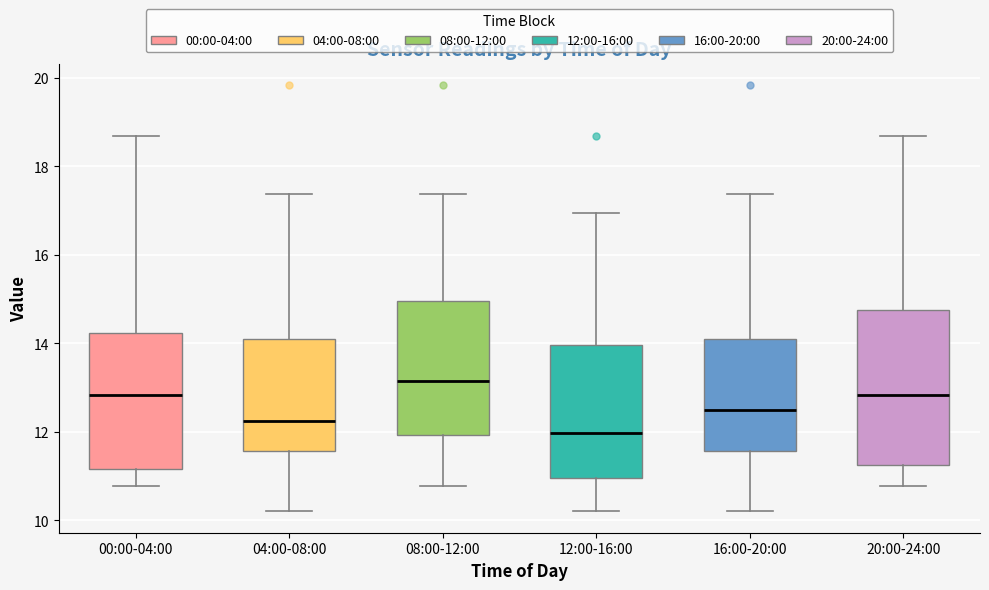

Reading left to right, transcribe this box plot: for each box, give where its median line is, the range the box spans, and where its two whiskers end, as read against the y-axis. The values are not printed on the chart, so give them approximately, as read against the axis.

00:00-04:00: median 12.8, box 11.2 to 14.2, whiskers 10.8 to 18.6
04:00-08:00: median 12.2, box 11.6 to 14.0, whiskers 10.2 to 17.4
08:00-12:00: median 13.2, box 12.0 to 15.0, whiskers 10.8 to 17.4
12:00-16:00: median 12.0, box 11.0 to 14.0, whiskers 10.2 to 17.0
16:00-20:00: median 12.6, box 11.6 to 14.0, whiskers 10.2 to 17.4
20:00-24:00: median 12.8, box 11.2 to 14.8, whiskers 10.8 to 18.6